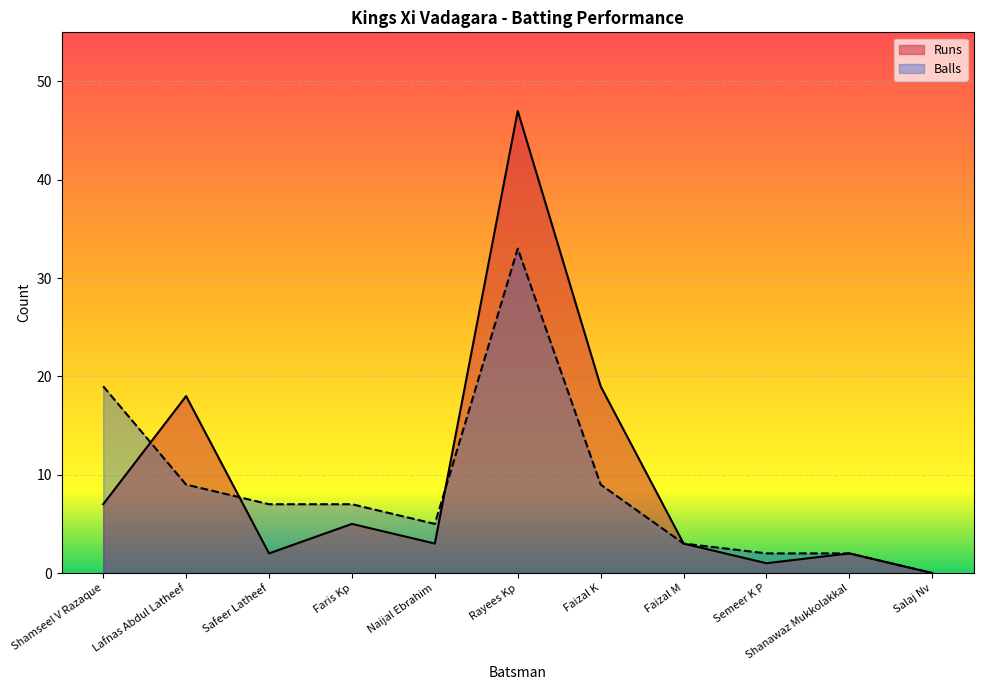

What are all the series names shown in the legend?

Runs, Balls